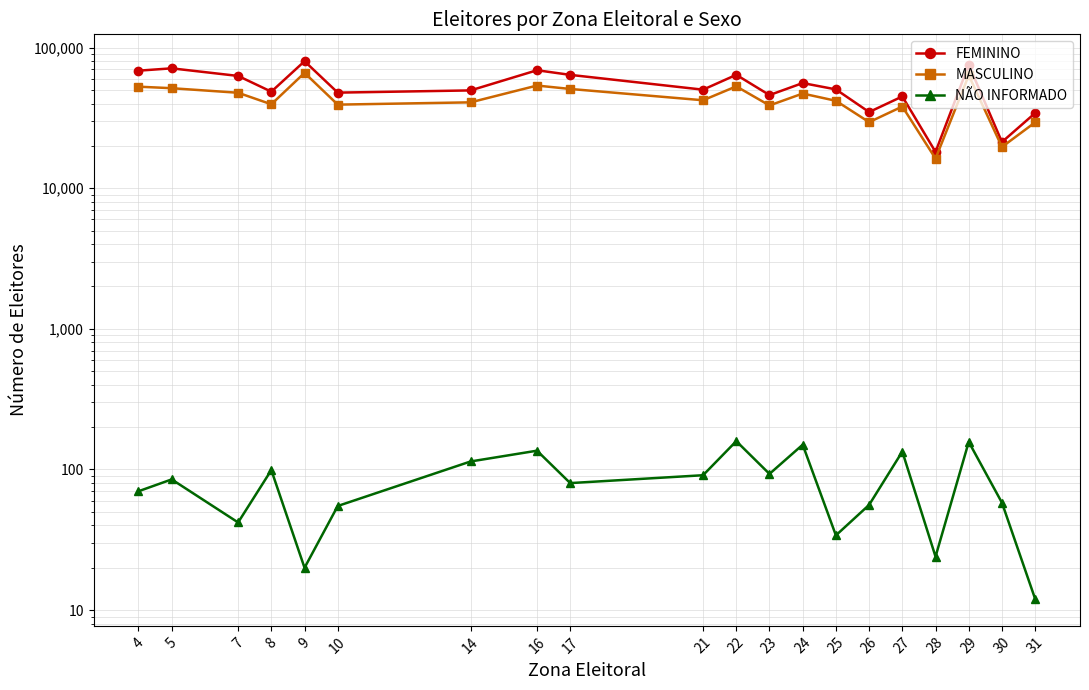

The FEMININO series shows 18106 at 28. True or false?

True